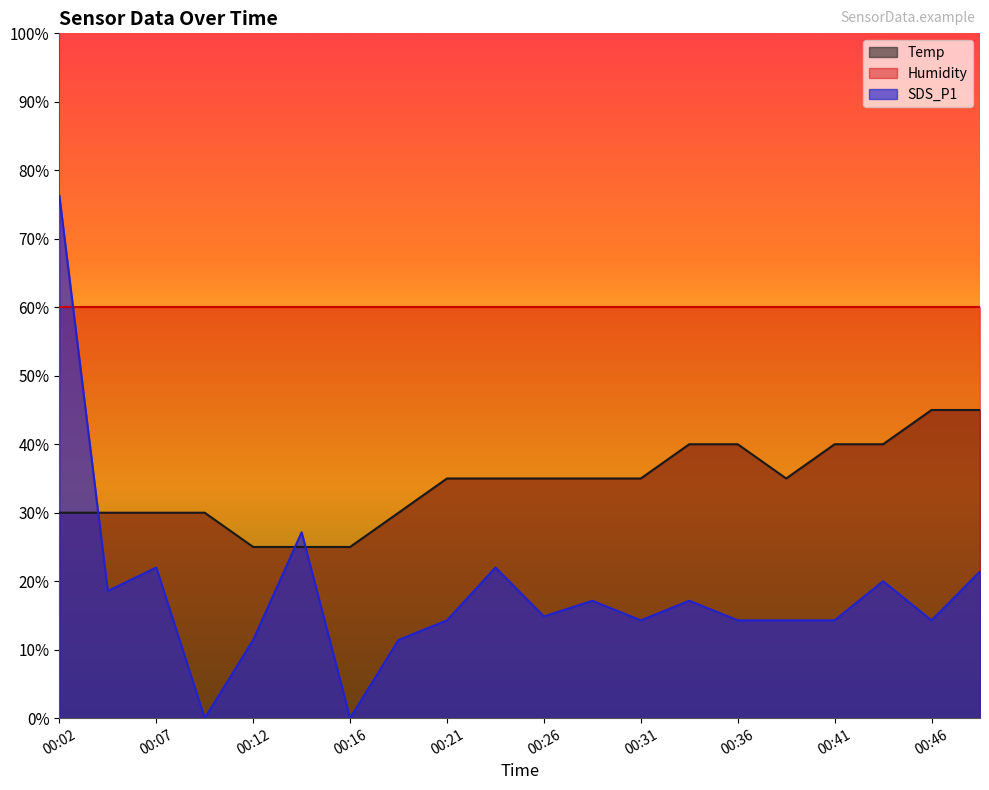

At how many categories does at least one series exceed 53?

20